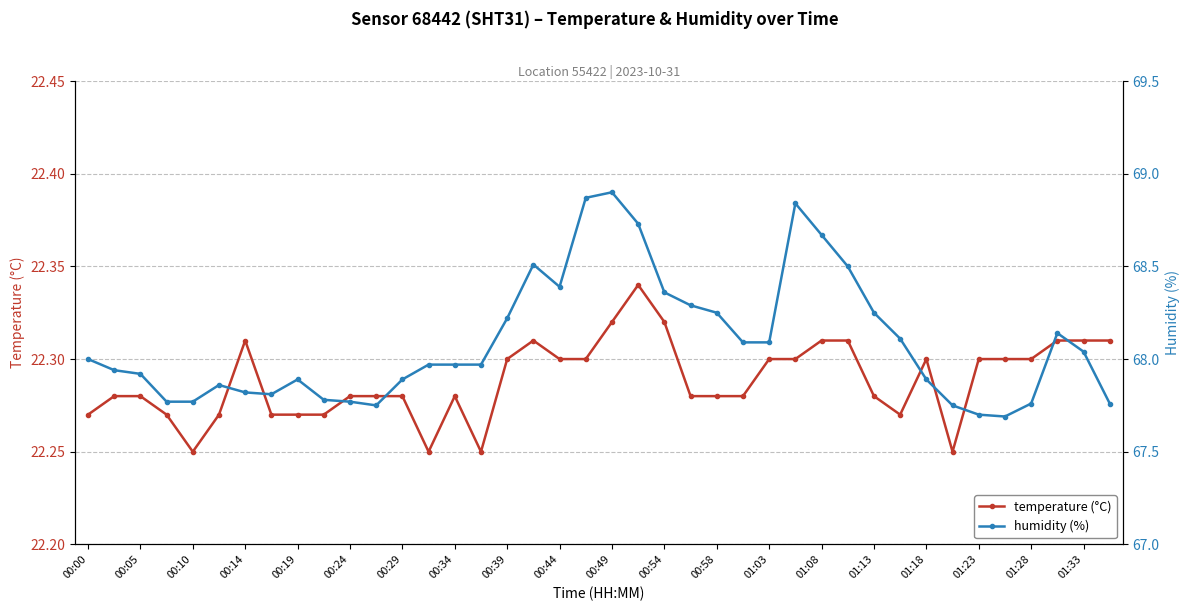

What is the value of the temperature point at the 4th from the left?

22.3